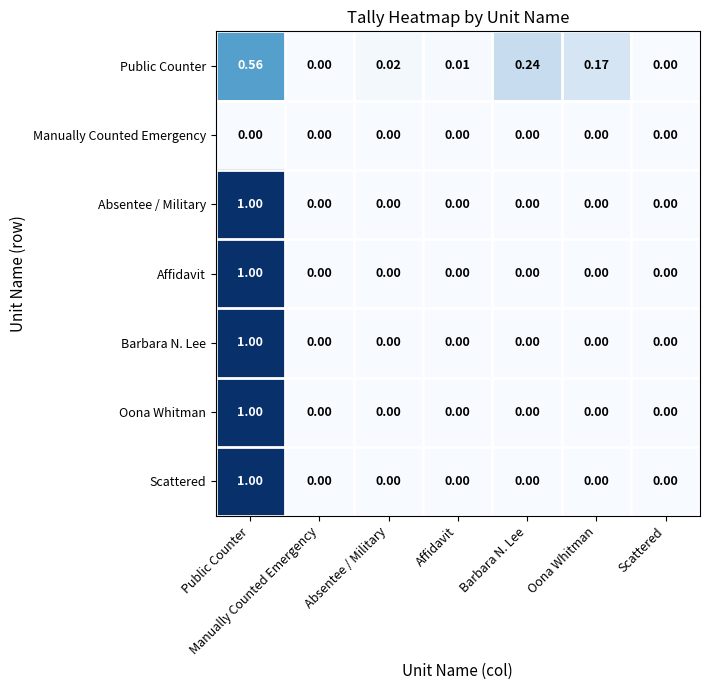

Which label corresponds to the largest value in the chart?

Public Counter